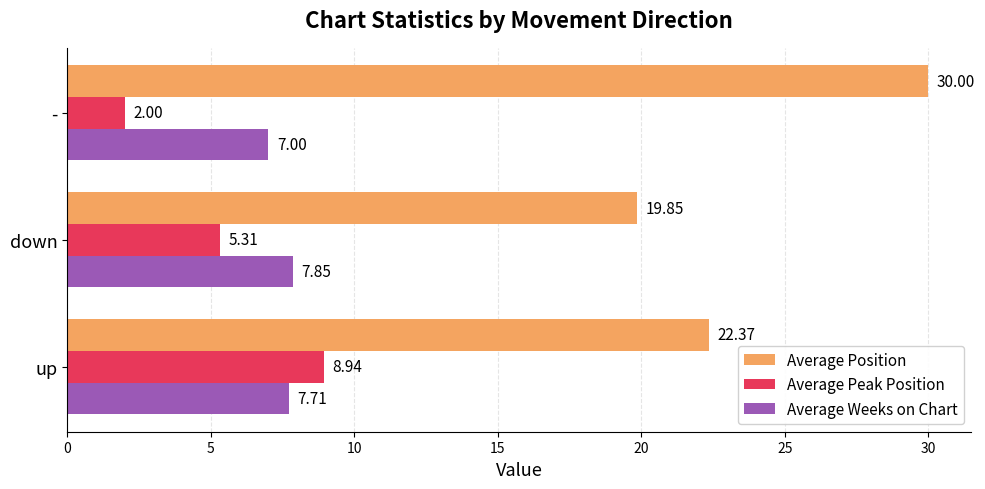

What is the average value of the Average Peak Position series?

5.4